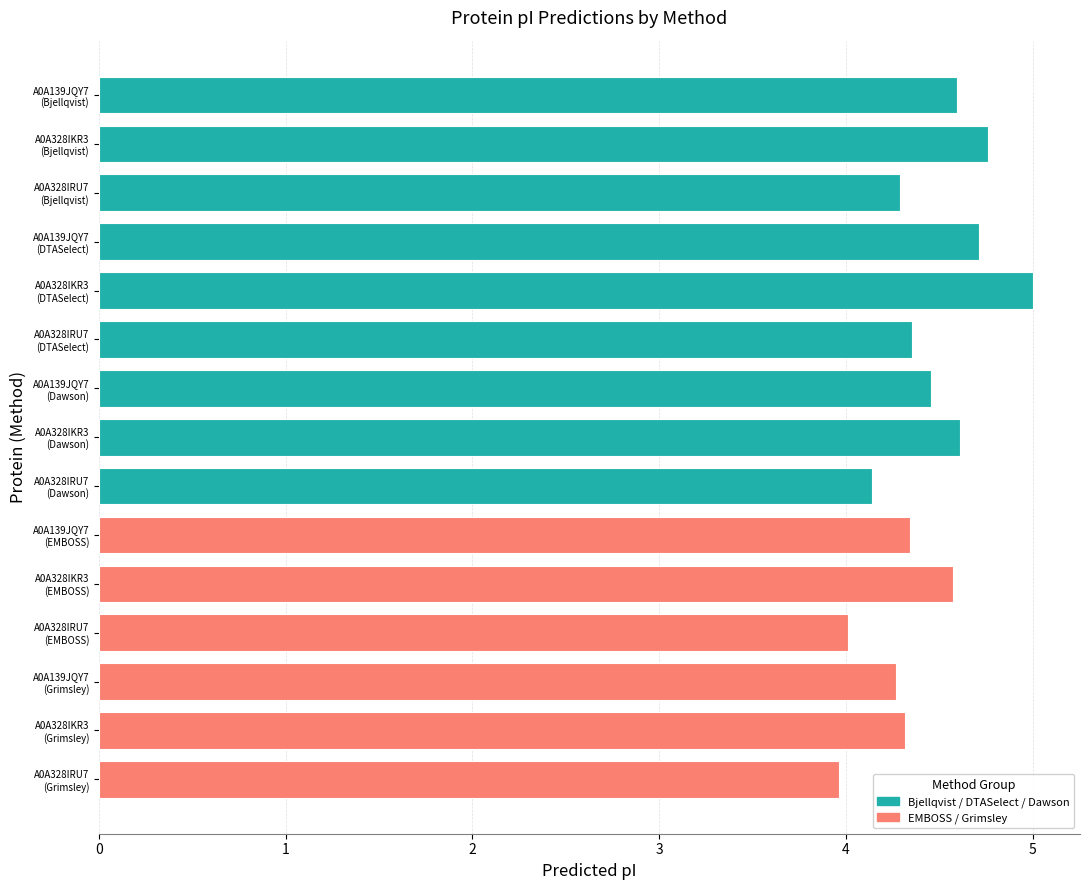

What is the difference between the maximum and minimum values?

1.0